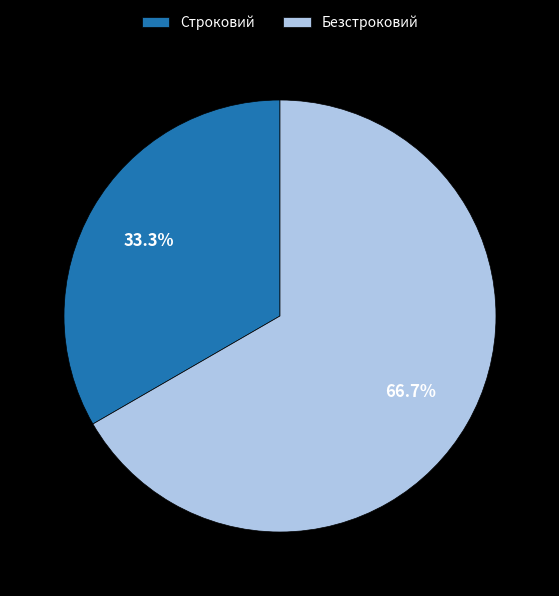

Is it true that Безстроковий is 78% of the pie?

False